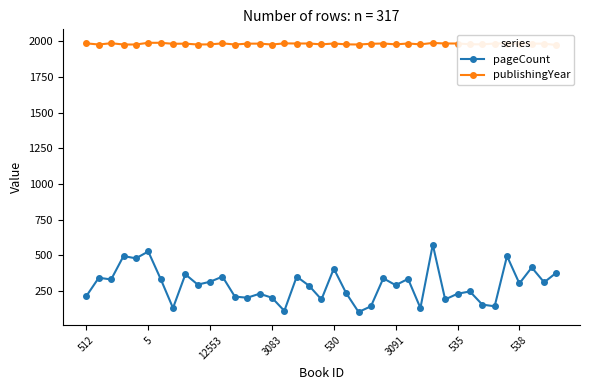

What is the average value of the publishingYear series?

1983